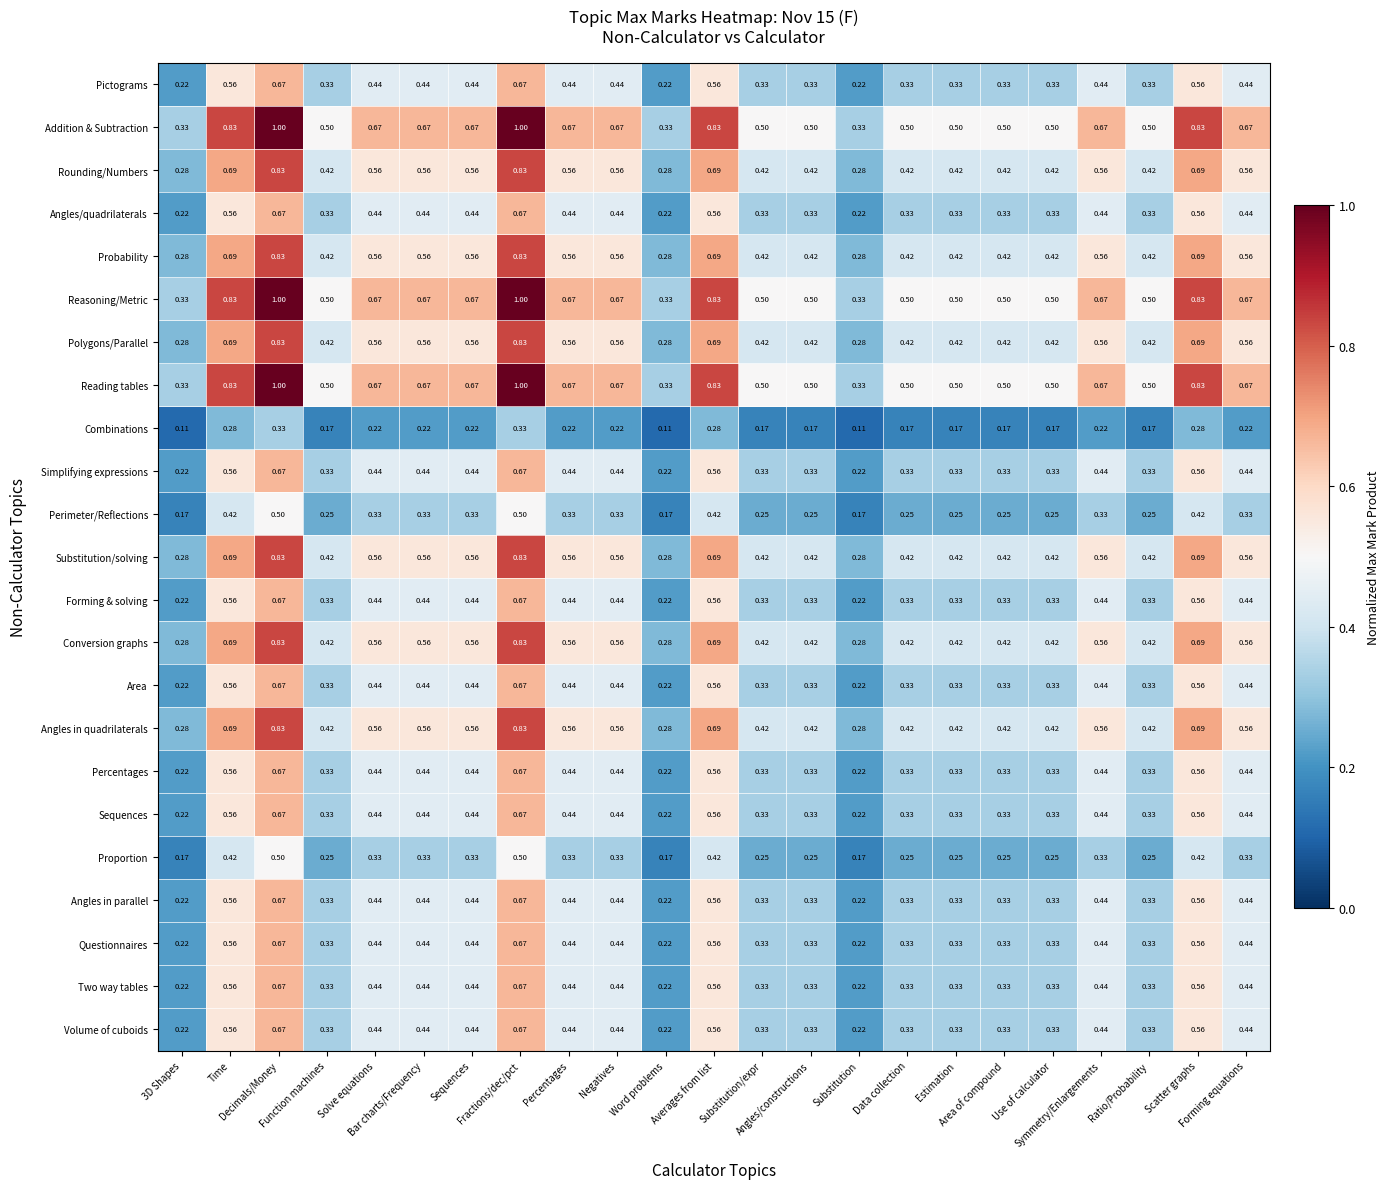

How many data points does each series have?

23